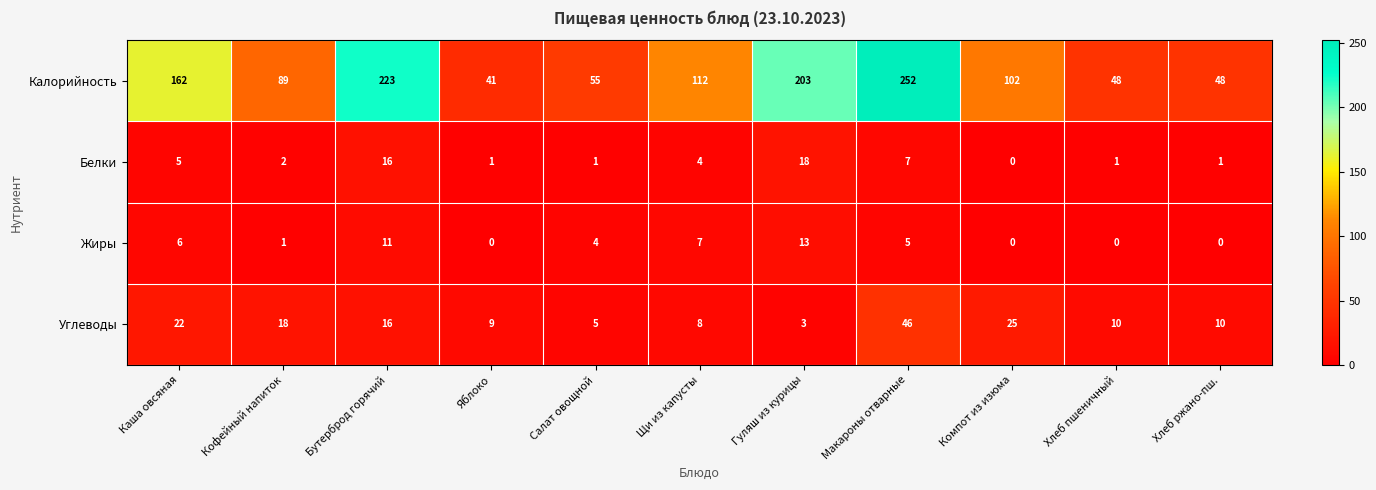

What is the highest value of the Жиры series?

13